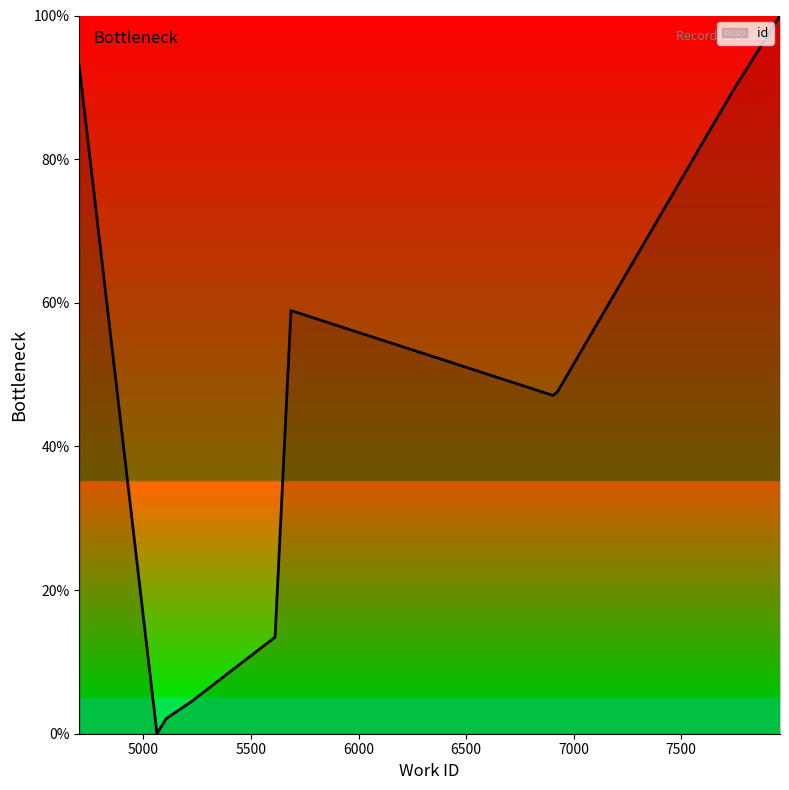

How many points are higher than both their immediate neighbors (excluding endpoints)?

1